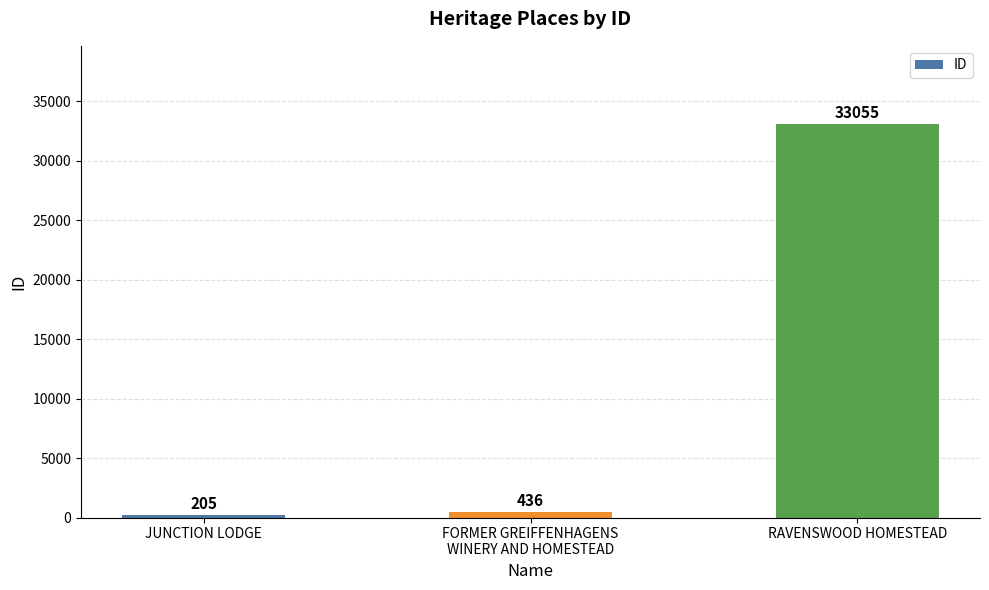

What is the label of the 1st bar from the left?

JUNCTION LODGE